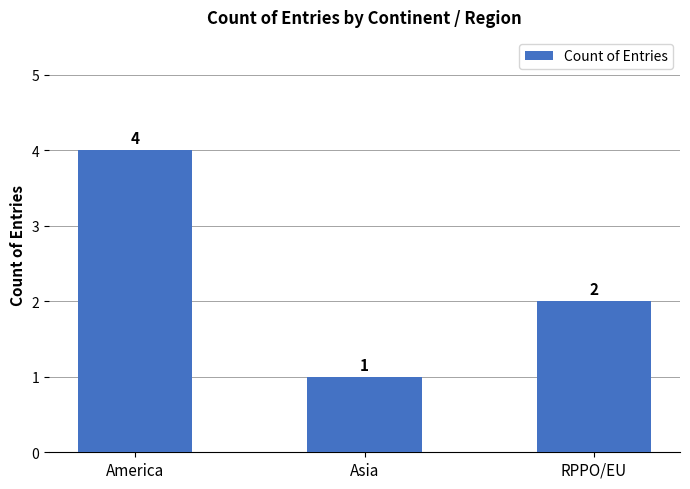

What is the difference between the maximum and minimum values?

3